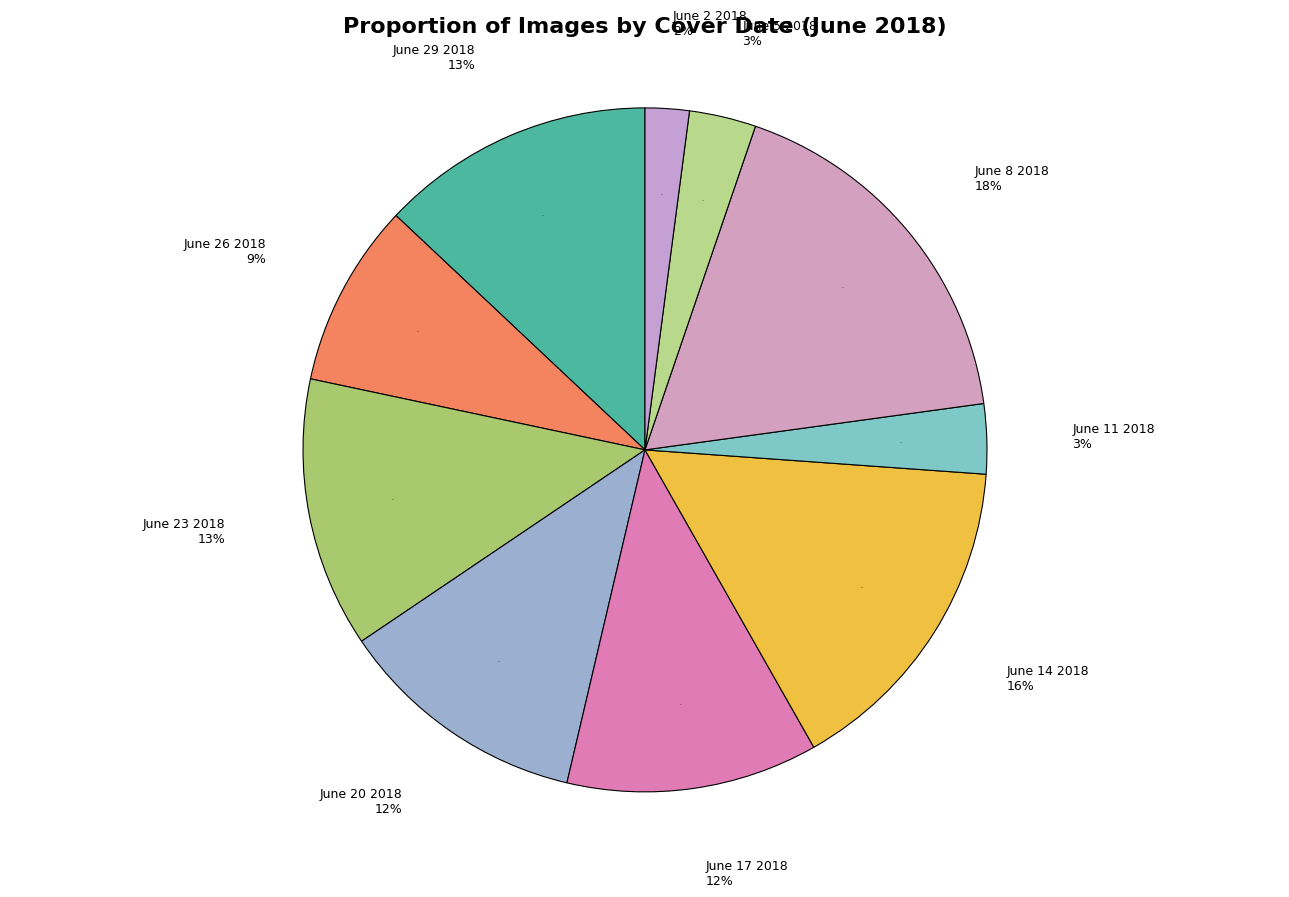

To the nearest percent, what is the average slice percentage?

10%